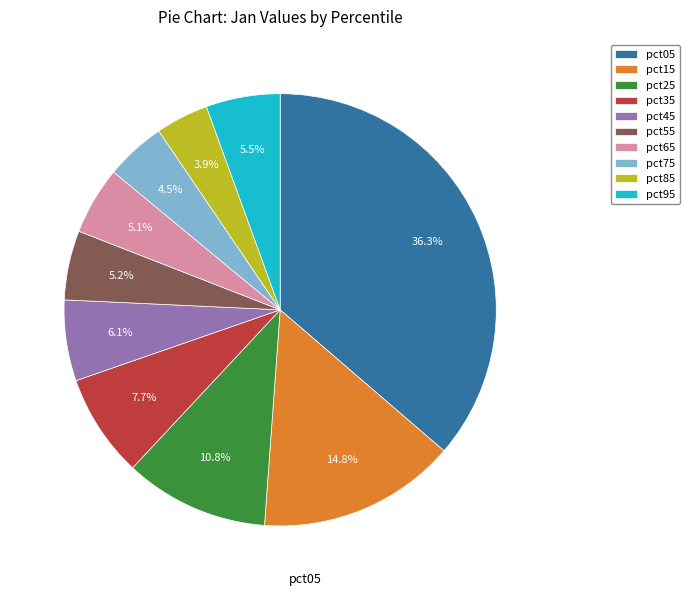

Which category has the biggest portion of the pie?

pct05